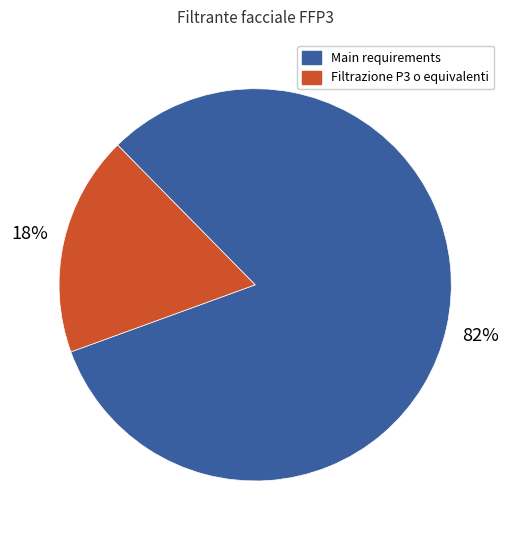

Is there any slice that represents more than half of the pie?

Yes